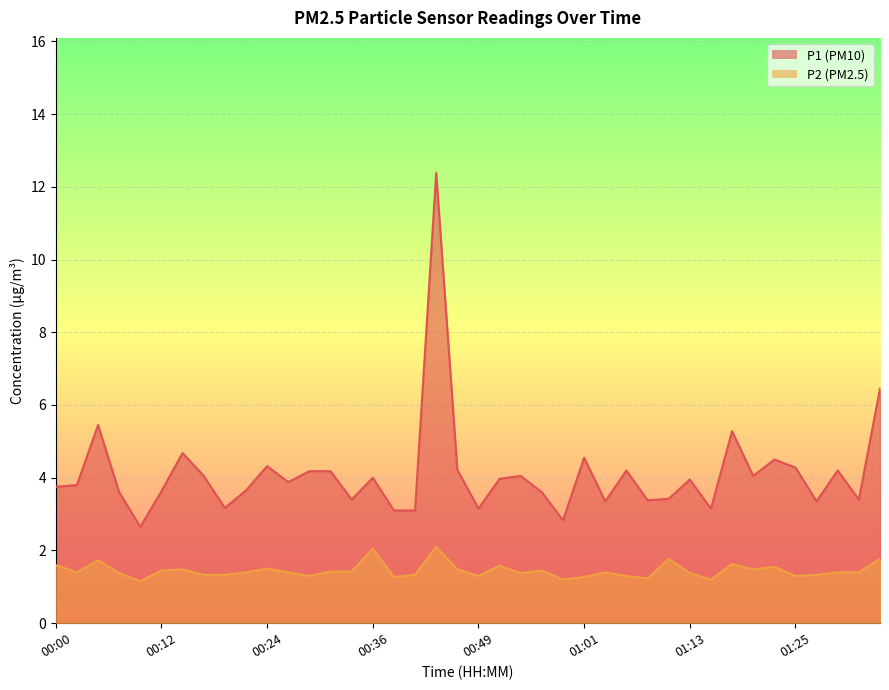

The P1 series shows 4.0 at 01:13. True or false?

True